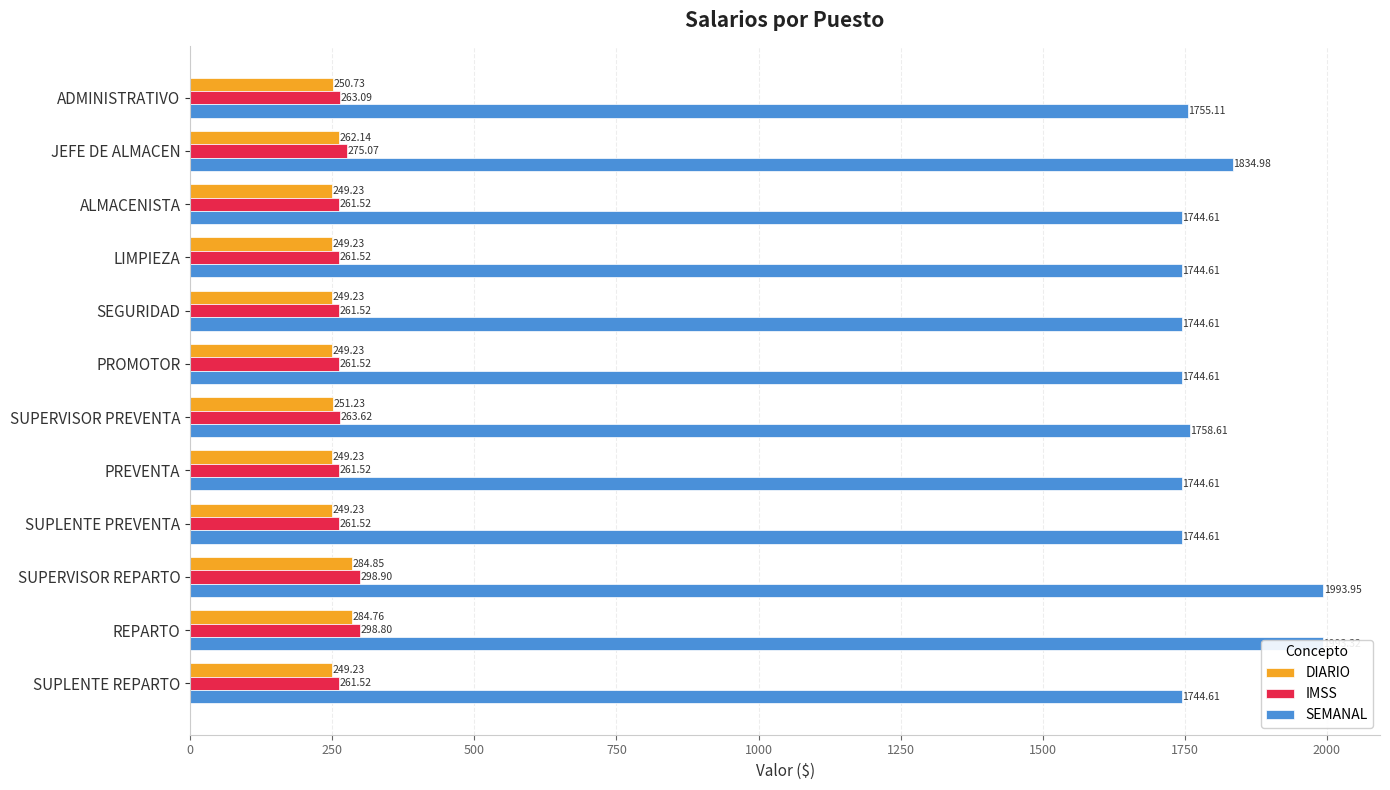

What is the sum of all IMSS values?

3230.1